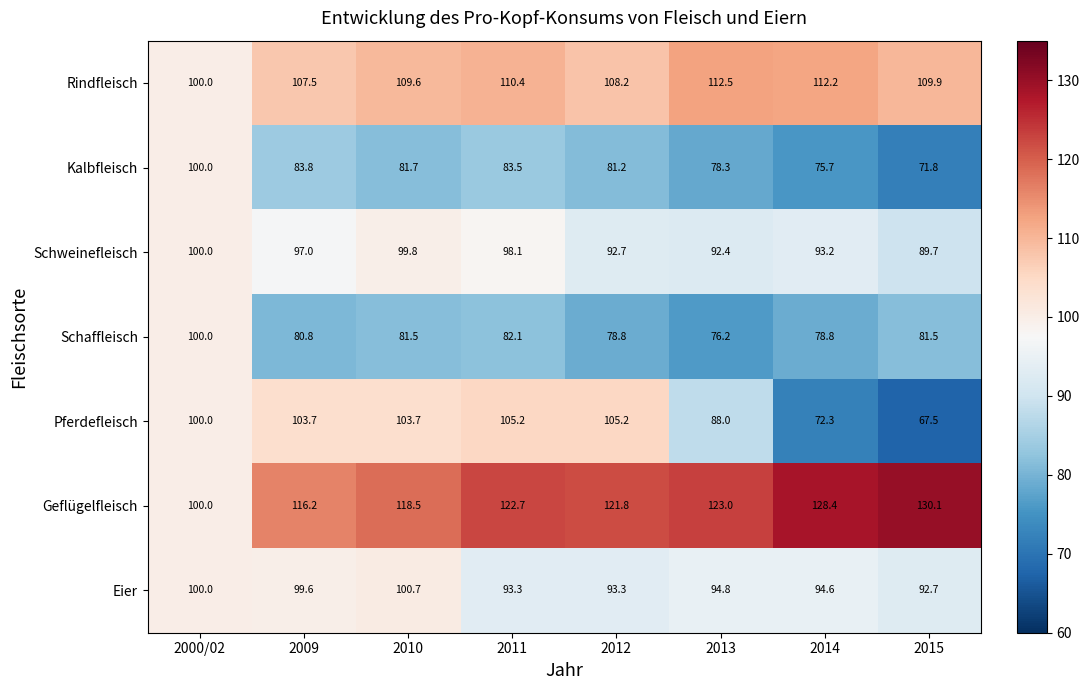

What value does the Geflügelfleisch series have at 2015?

130.1